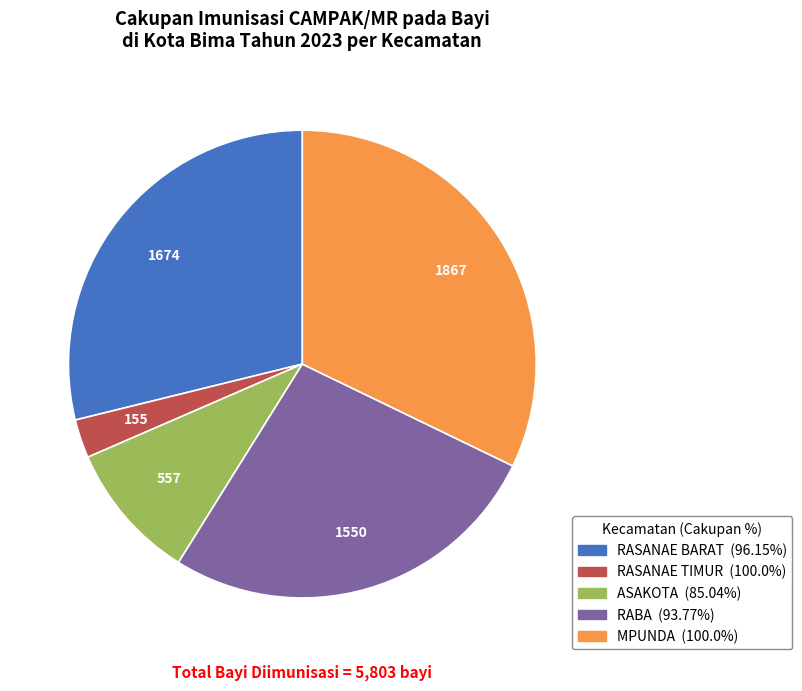

Does ASAKOTA represent more than half of the total?

No